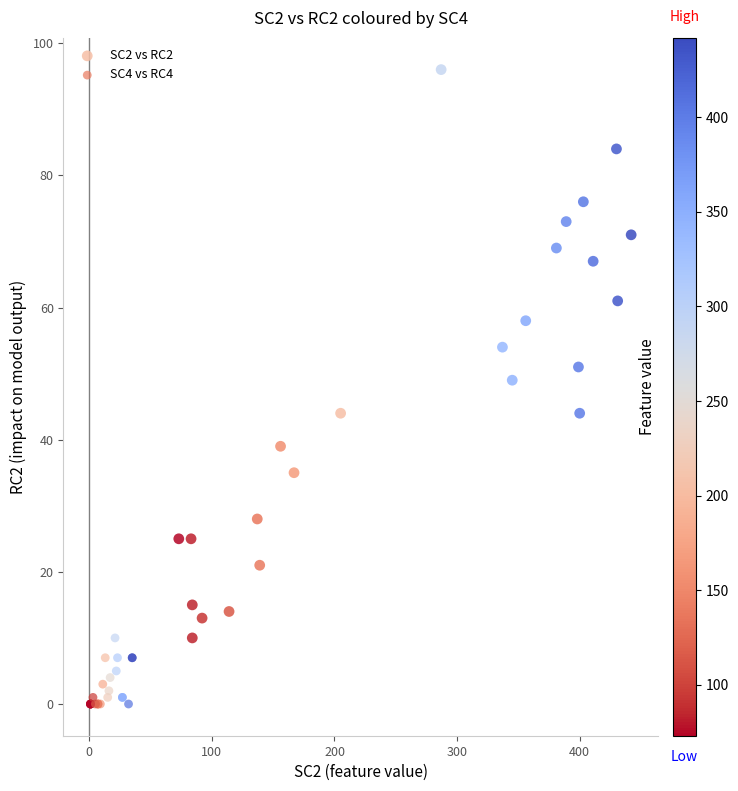

Which series contains the highest Y value?

SC2 vs RC2